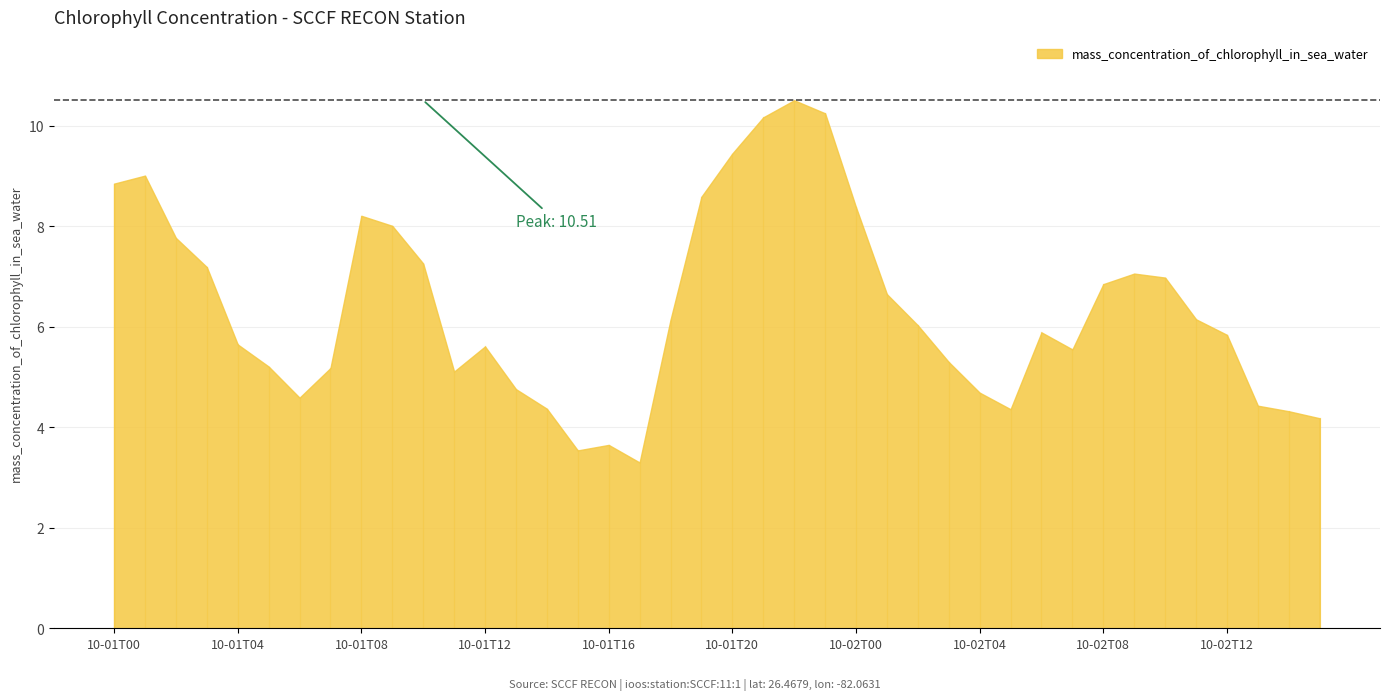

Reading right to left, extract all data points from this chart.

4.2	4.3	4.4	5.8	6.2	7.0	7.1	6.8	5.5	5.9	4.4	4.7	5.3	6.0	6.7	8.4	10.2	10.5	10.2	9.4	8.6	6.1	3.3	3.6	3.5	4.4	4.8	5.6	5.1	7.3	8.0	8.2	5.2	4.6	5.2	5.7	7.2	7.8	9.0	8.8